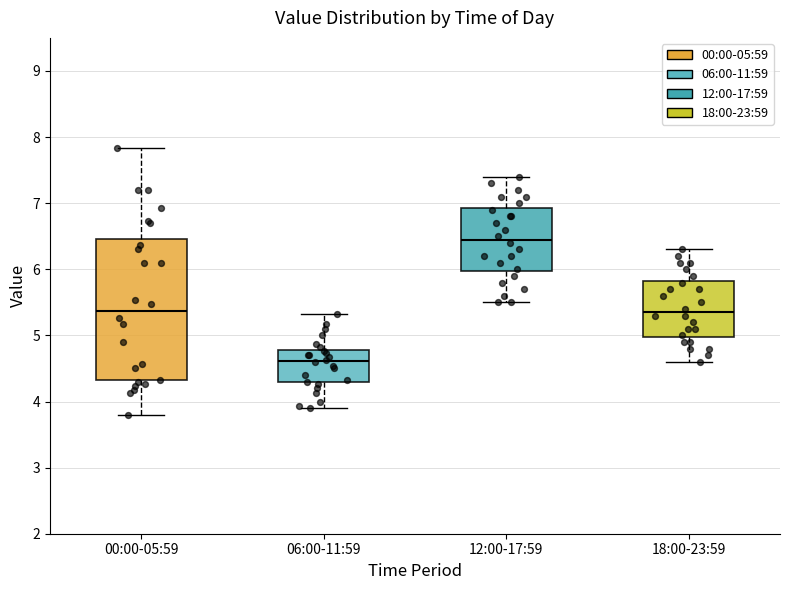

Reading left to right, read every box against the y-axis: the position of its median line, the range the box covers, and the ends of its whiskers. The values are not printed on the chart, so give them approximately, as read against the axis.

00:00-05:59: median 5.4, box 4.3 to 6.5, whiskers 3.8 to 7.8
06:00-11:59: median 4.6, box 4.3 to 4.8, whiskers 3.9 to 5.3
12:00-17:59: median 6.5, box 6.0 to 6.9, whiskers 5.5 to 7.4
18:00-23:59: median 5.4, box 5.0 to 5.8, whiskers 4.6 to 6.3